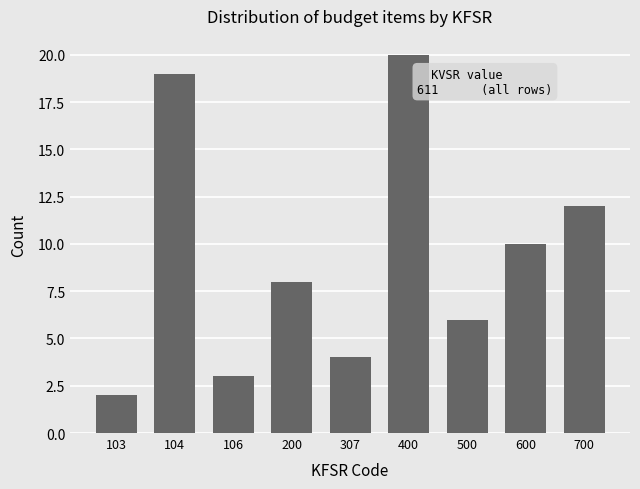

Reading left to right, extract all data points from this chart.

103=2	104=19	106=3	200=8	307=4	400=20	500=6	600=10	700=12